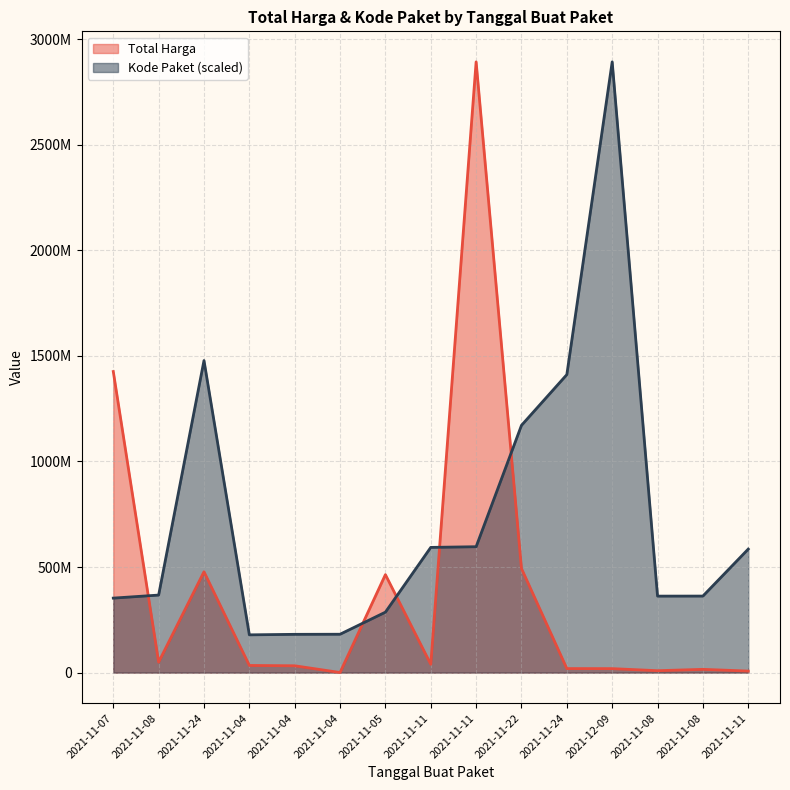

True or false: Kode Paket has a value of 813673820.1 at 2021-11-11.

False